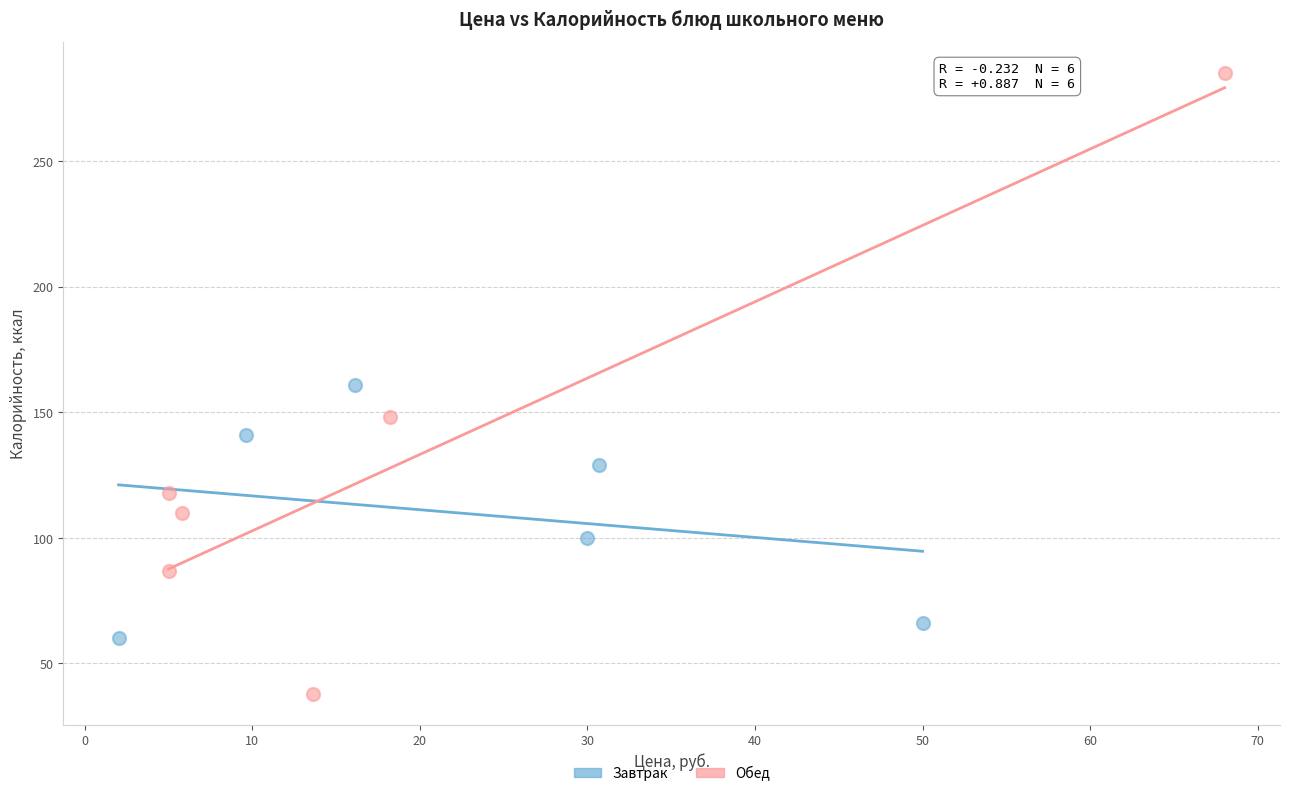

Which series has the widest spread of Y values?

Обед